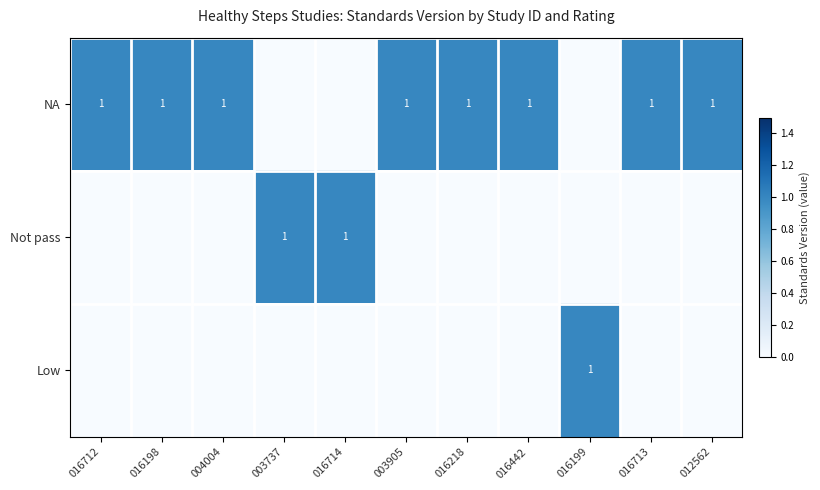

True or false: NA has a value of 1 at 012562.

True